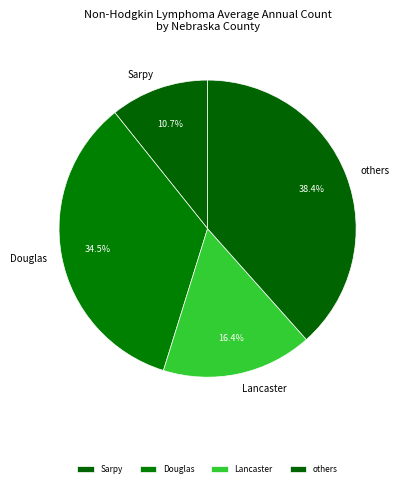

What is the largest slice in the pie chart?

others